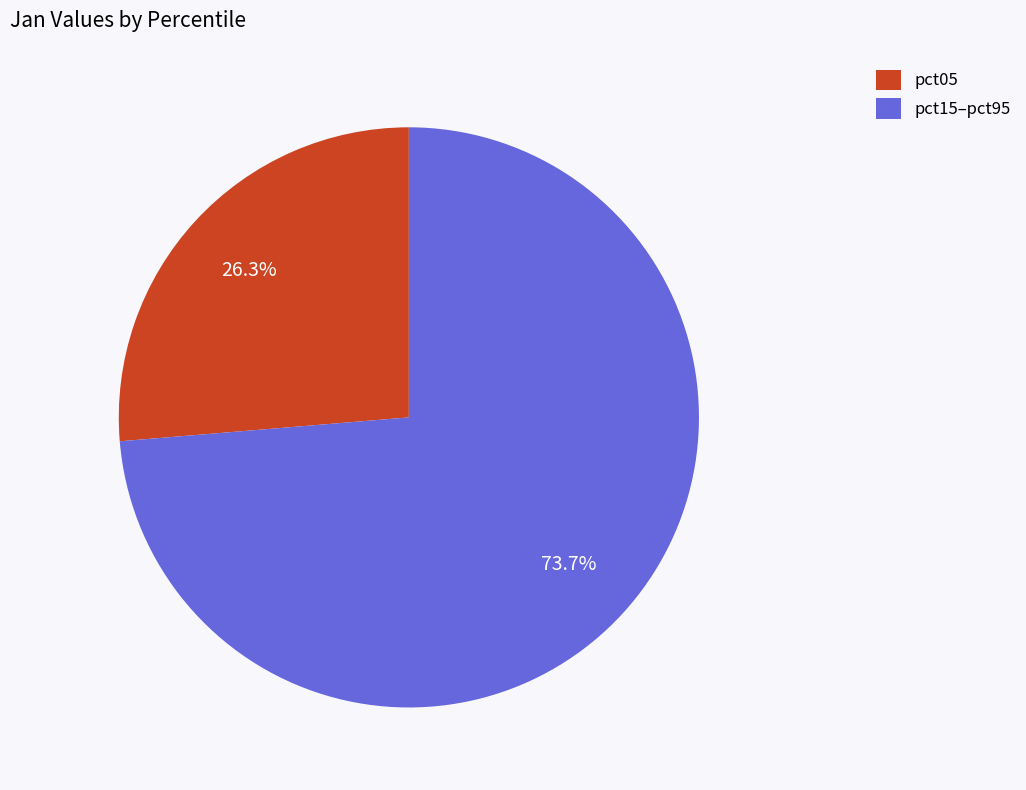

Approximately how many times larger is the value at pct05 compared to pct15–pct95?

0.4